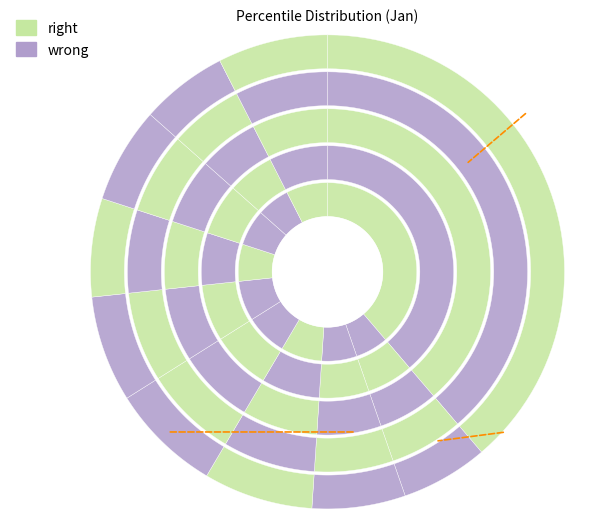

How many segments does this pie chart have?

10